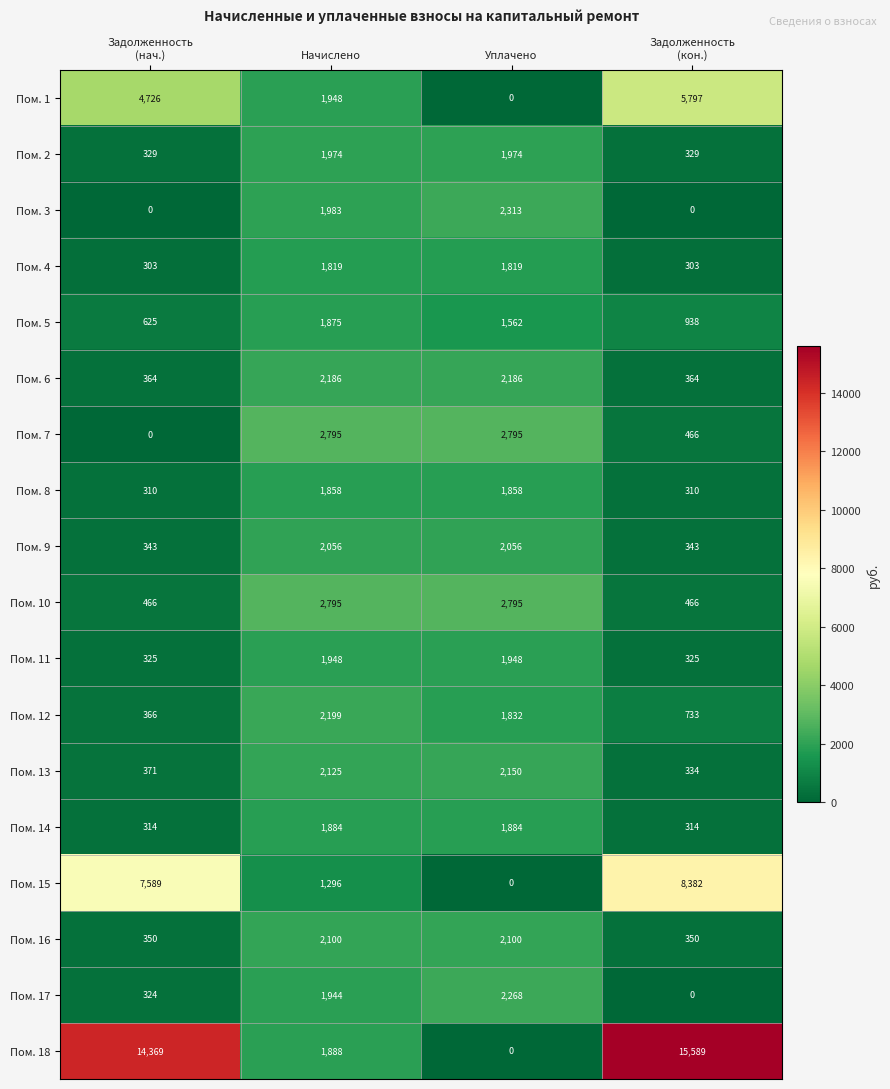

The Пом. 17 series shows 2268 at Уплачено. True or false?

True